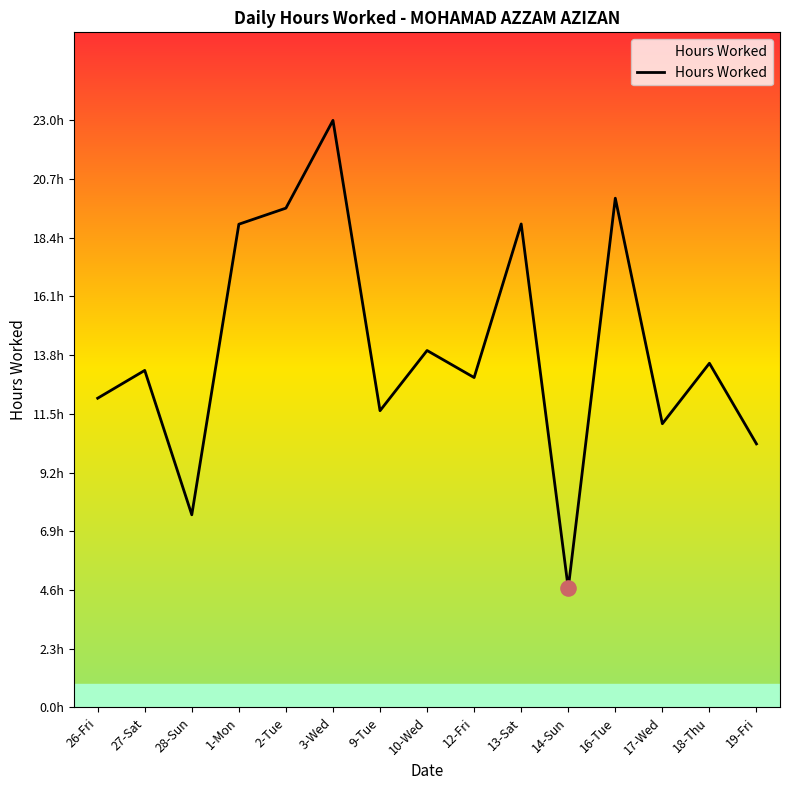

Which has a higher value, 19-Fri or 13-Sat?

13-Sat